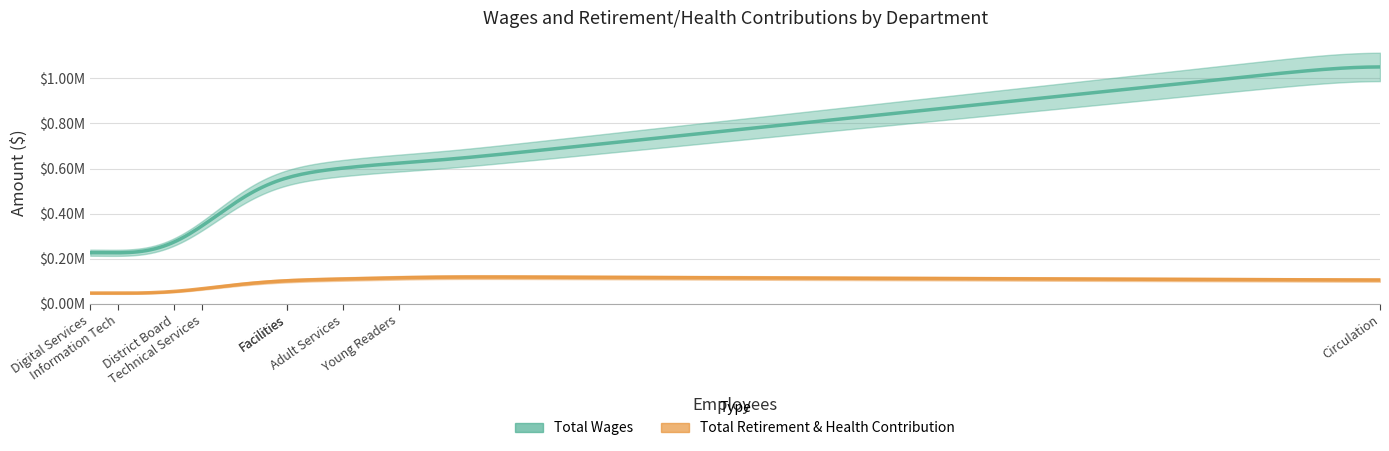

Which series changed the most between Circulation and Young Readers?

Total Wages